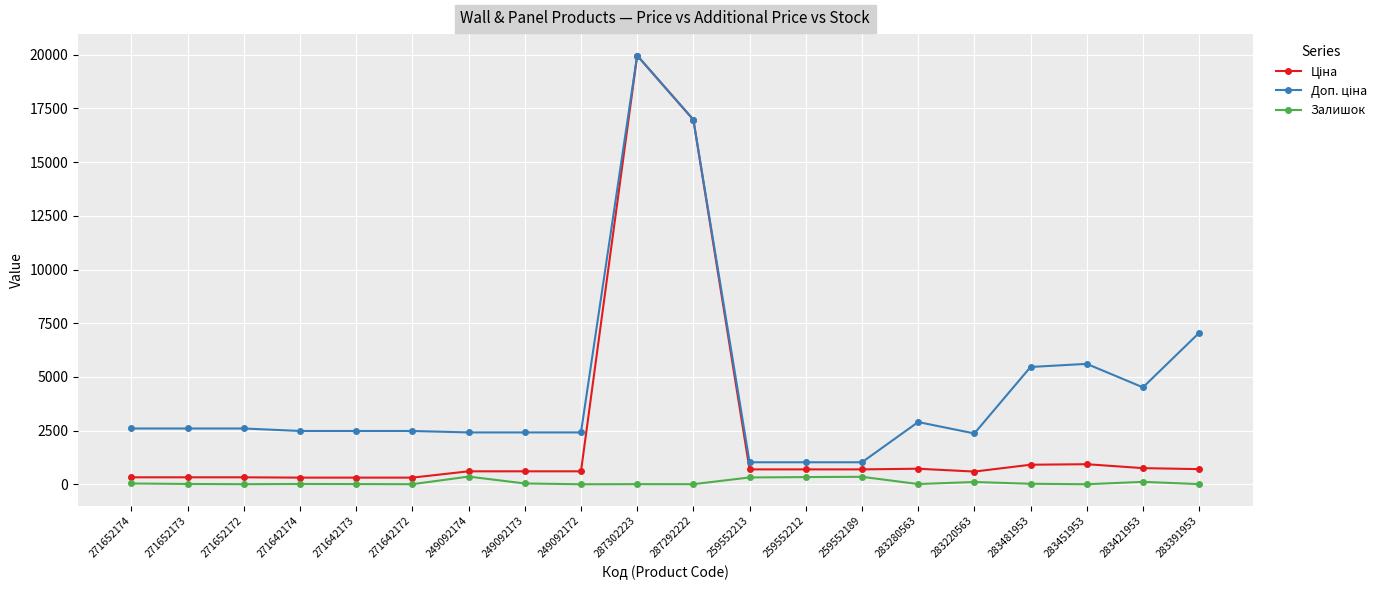

Which category has the highest value across all series?

287302223